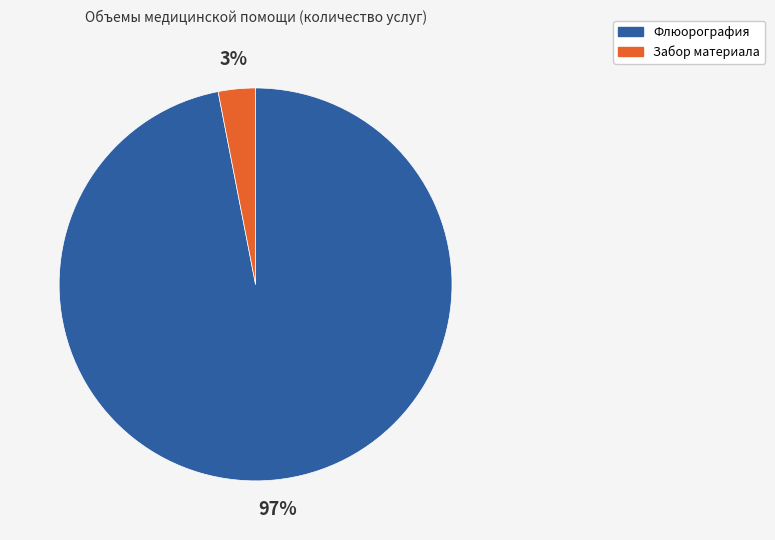

Is the sum of Забор материала and Флюорография greater than half?

Yes